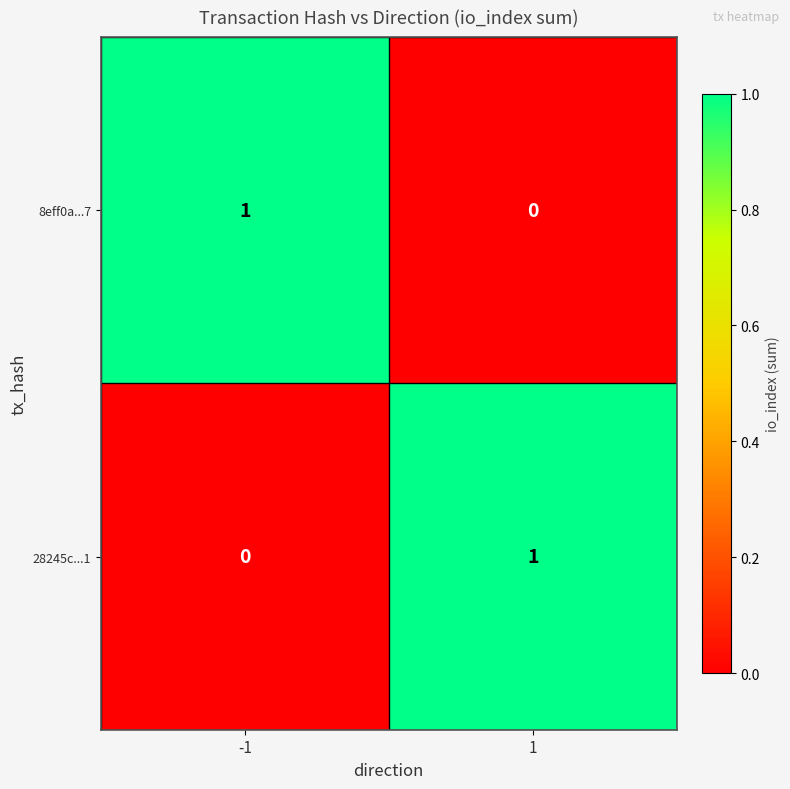

Is the value of 8eff0a...7 at -1 greater than the value of 28245c...1 at -1?

Yes